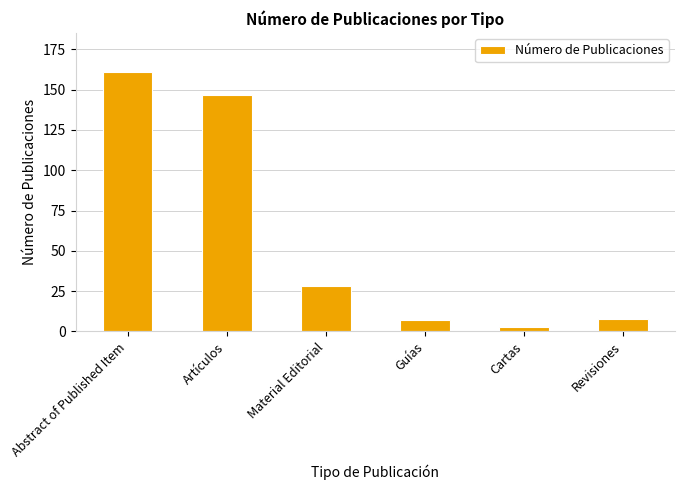

What is the change in value from Artículos to Guías?

-140